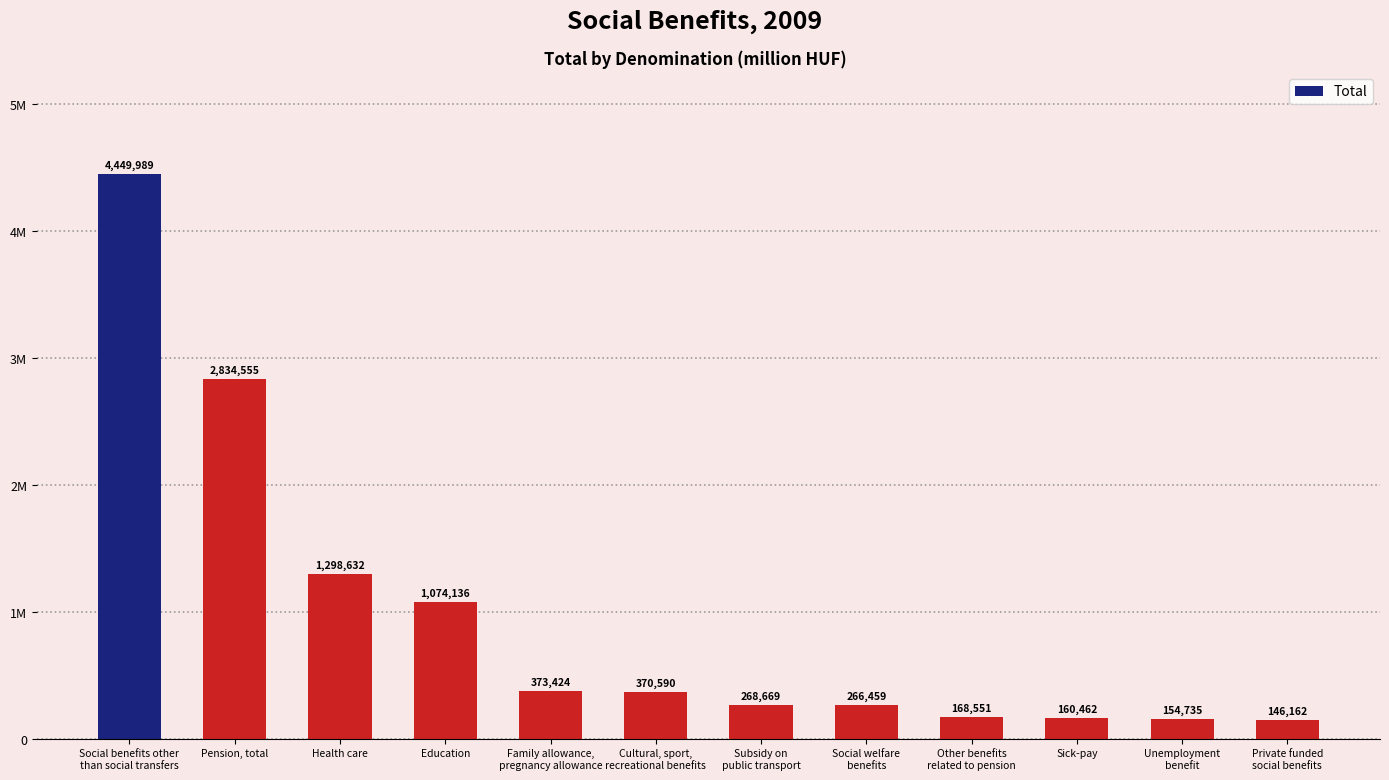

Are the bars horizontal?

No